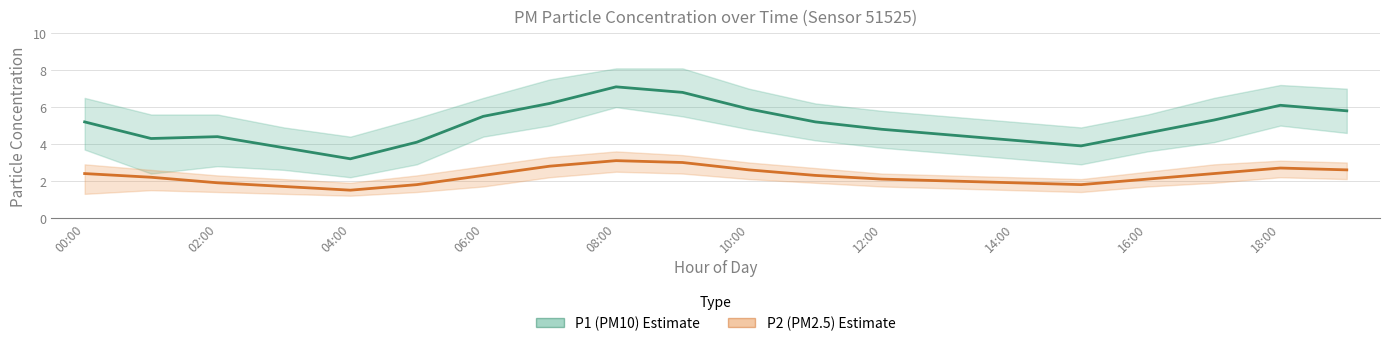

True or false: P1 (PM10) and P2 (PM2.5) intersect in this chart.

False